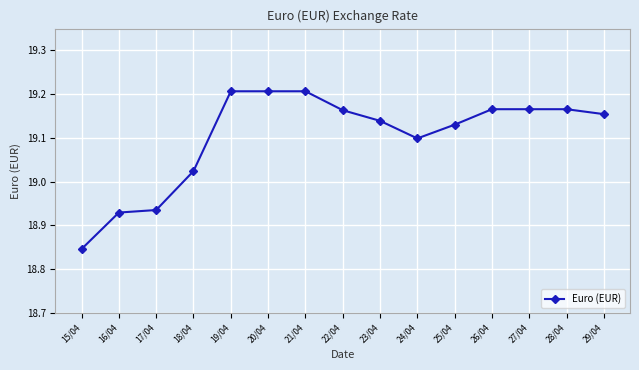

Which category has the lowest value across all series?

15/04